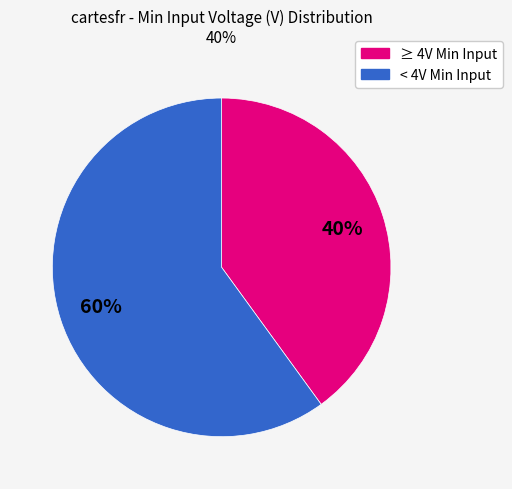

To the nearest percent, what is the difference between the largest and smallest slice percentages?

20%